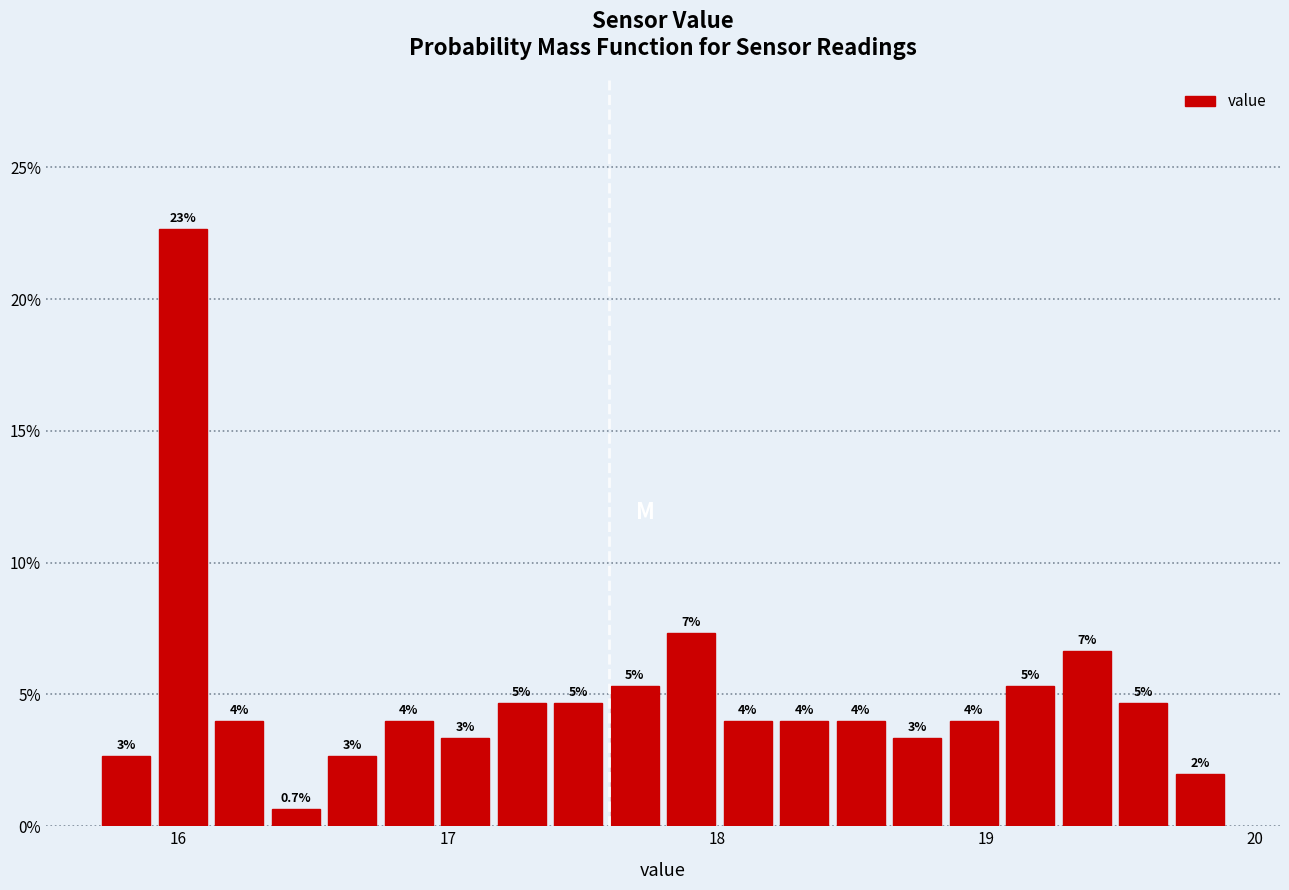

Read against the x-axis, roughly where is the centre of the tallest bar?

16.0